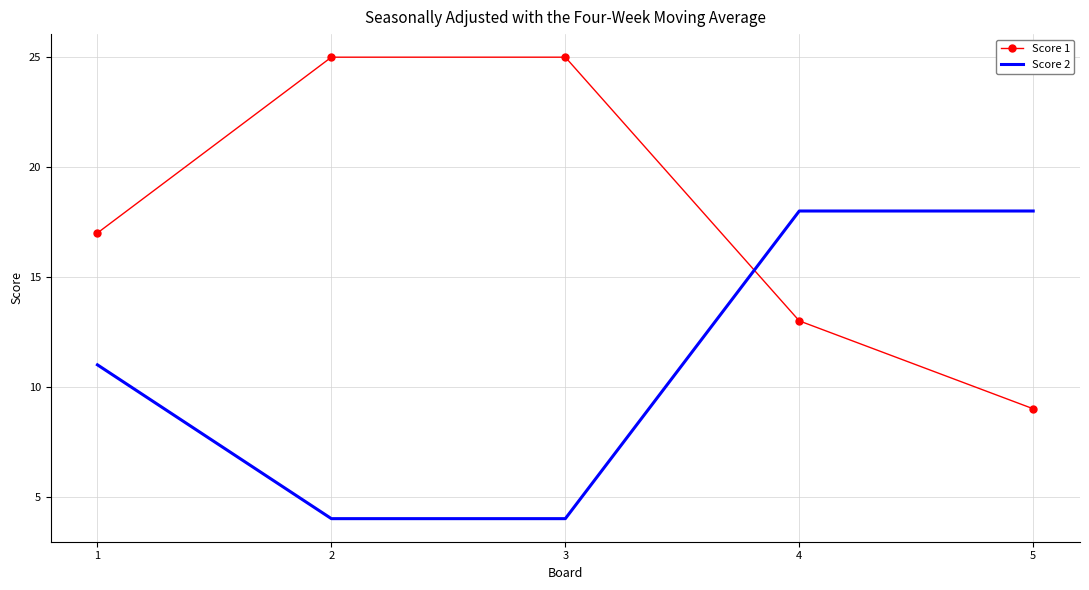

How many times do Score 1 and Score 2 cross each other?

1